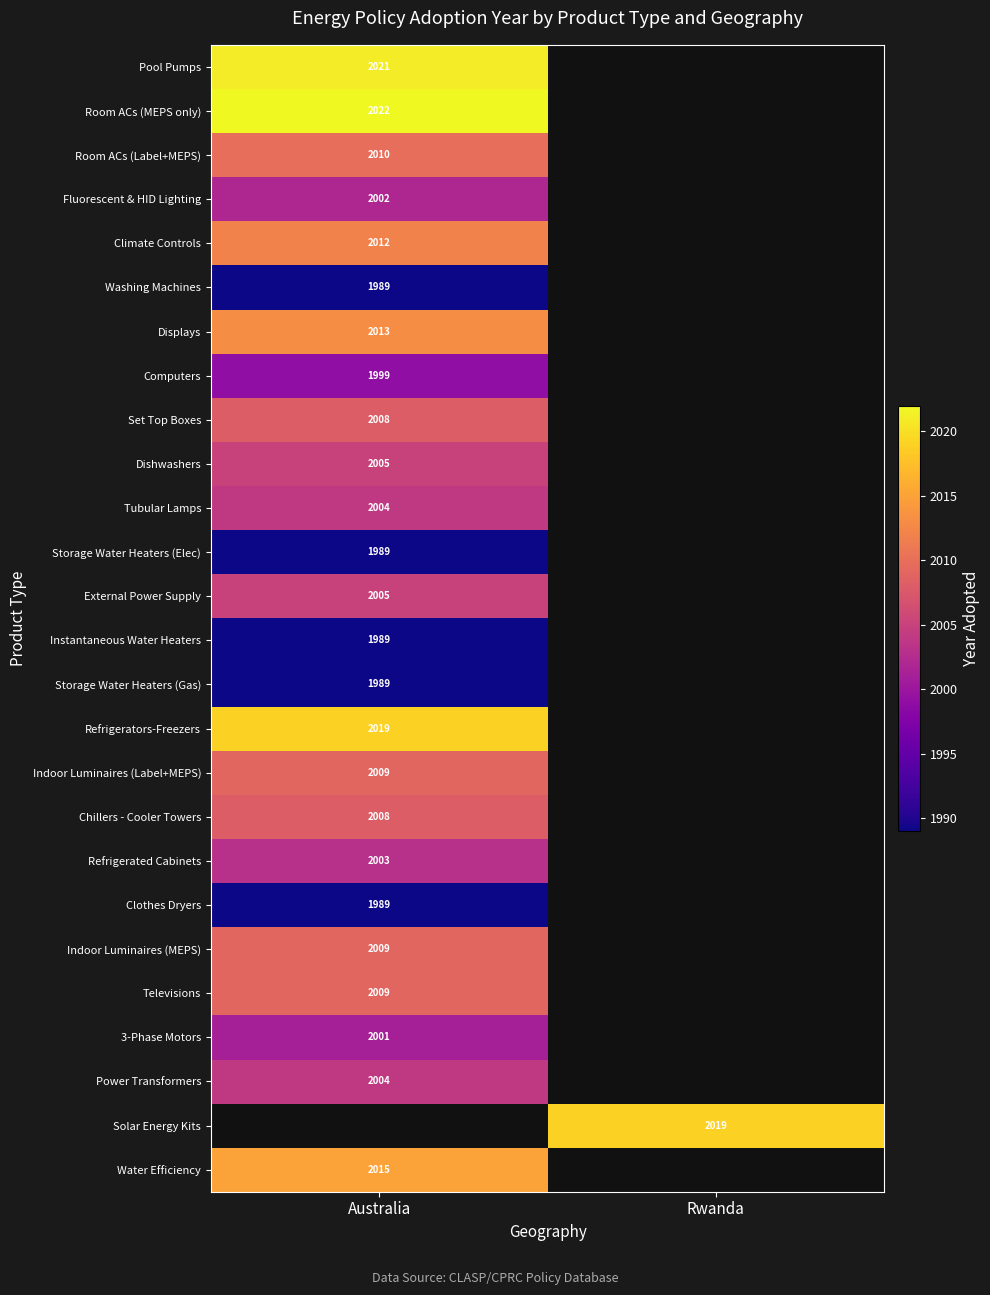

At which category does the chart reach its minimum across all series?

Australia